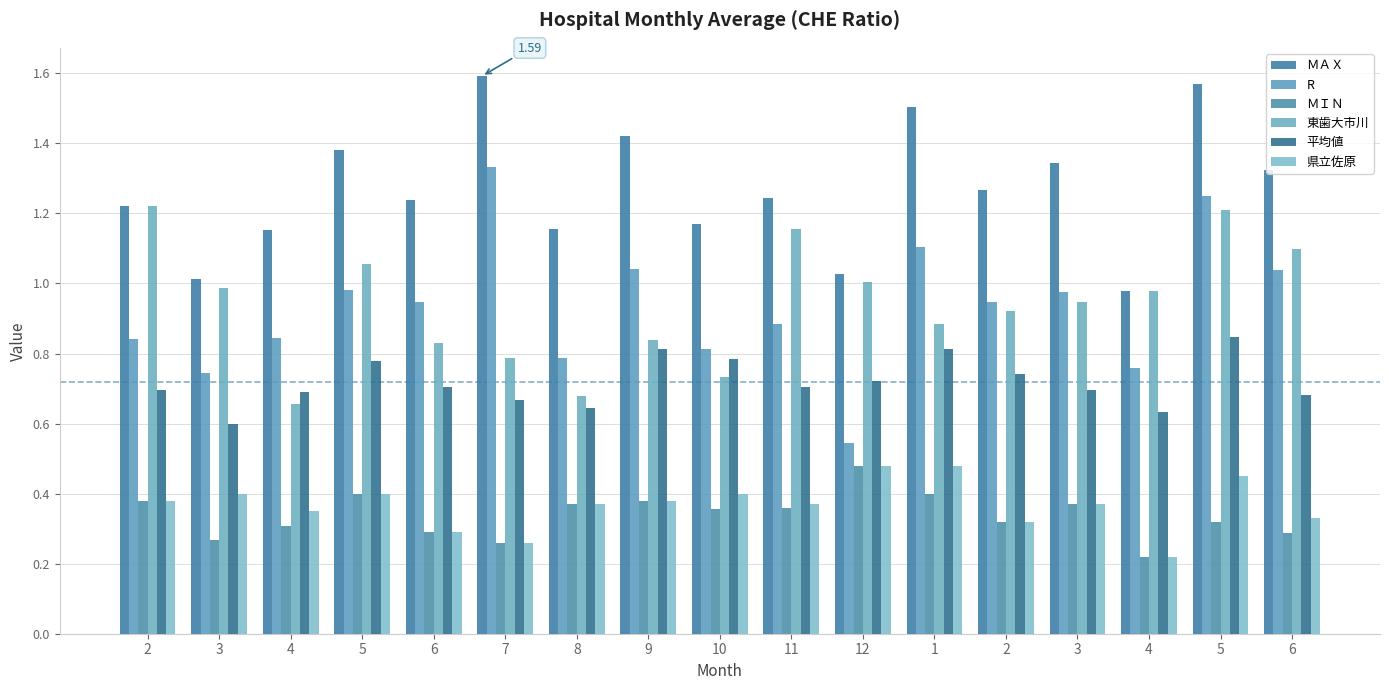

At 1, list the series in order from largest to smallest.

ＭＡＸ, R, 東歯大市川, 平均値, 県立佐原, ＭＩＮ